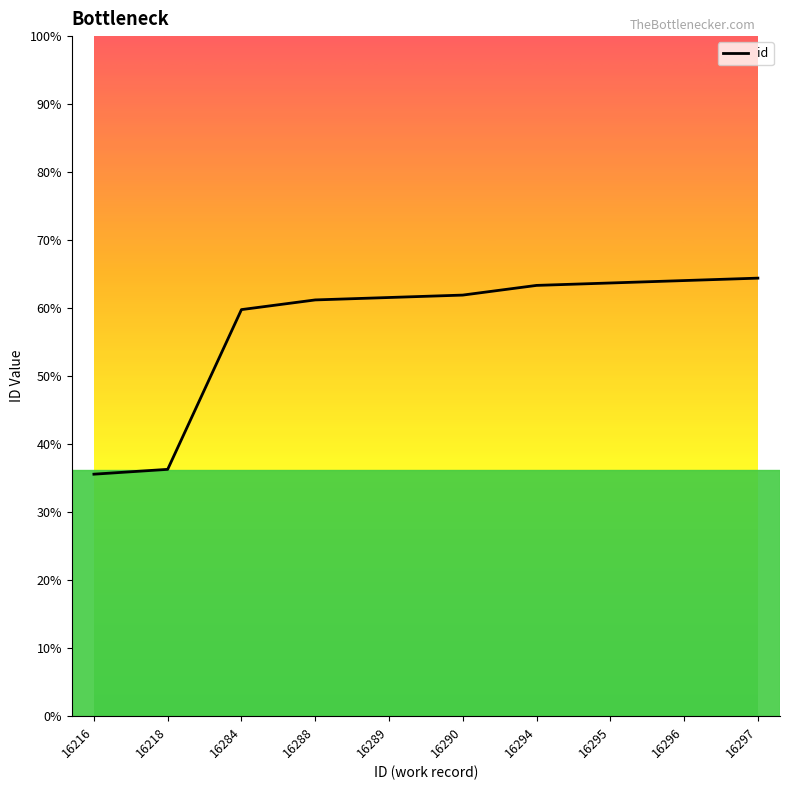

Is this an area chart (filled region under the line)?

Yes